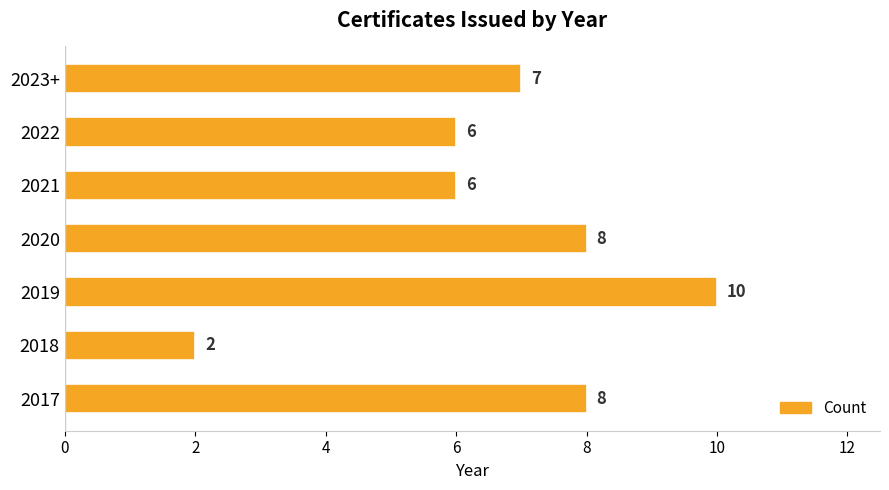

What is the ratio of the value at 2023+ to the value at 2021?

1.2